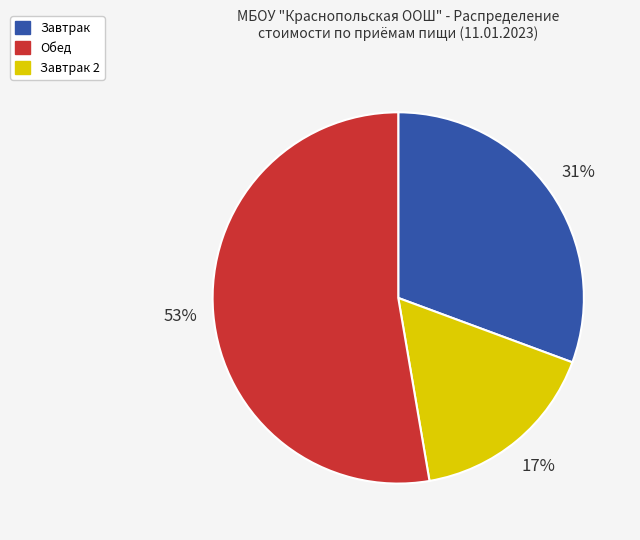

How many segments does this pie chart have?

3